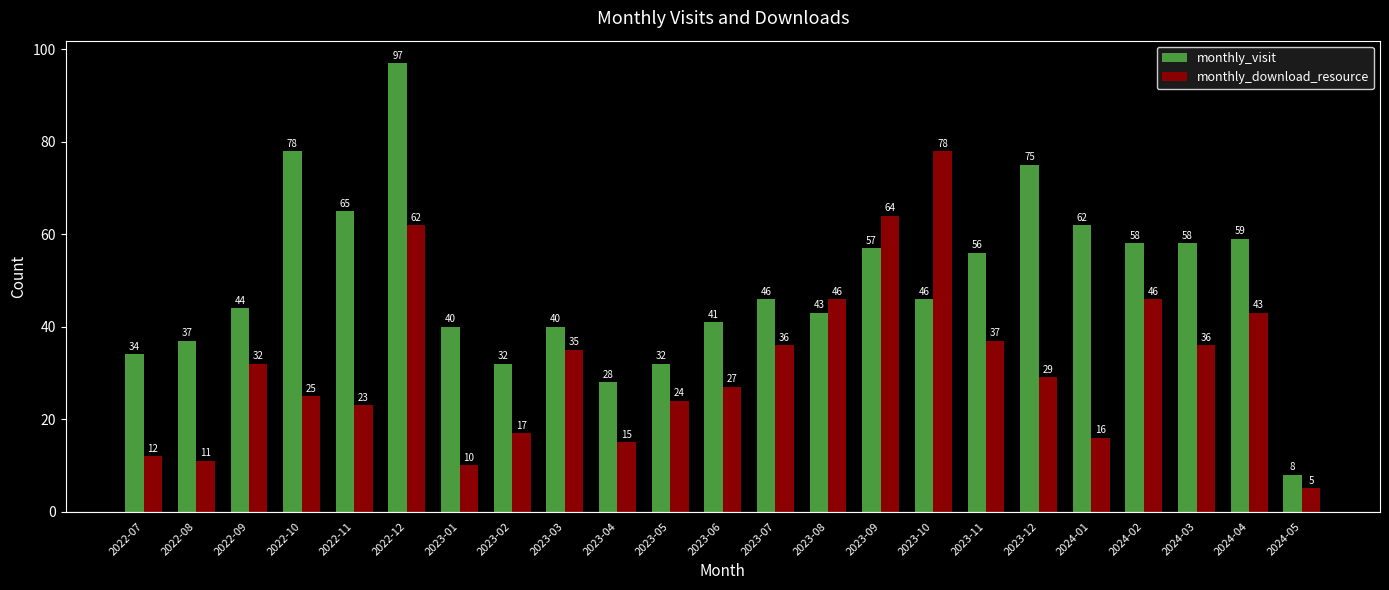

List the series in order of their peak value, highest first.

monthly_visit, monthly_download_resource